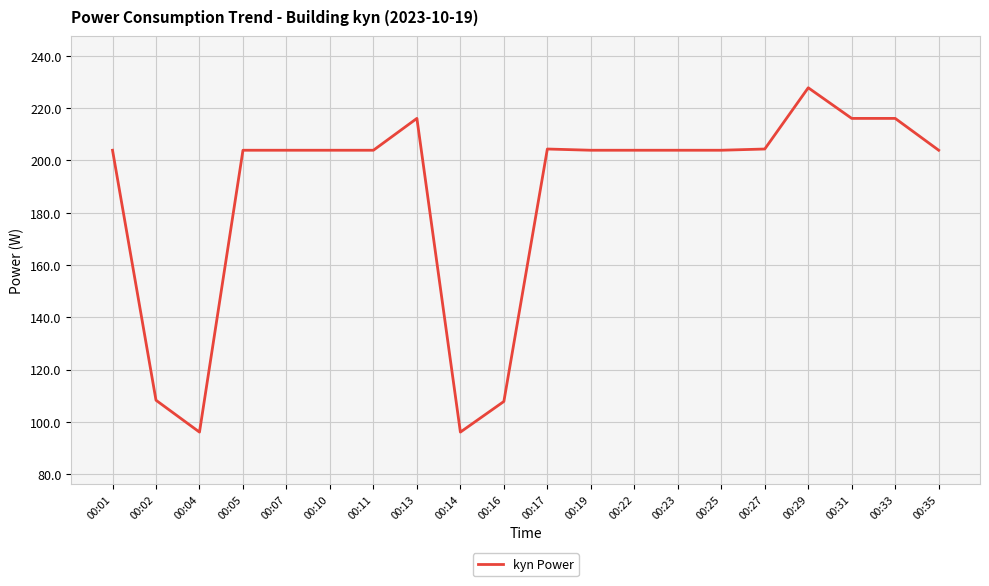

What is the smallest value displayed?

96.1